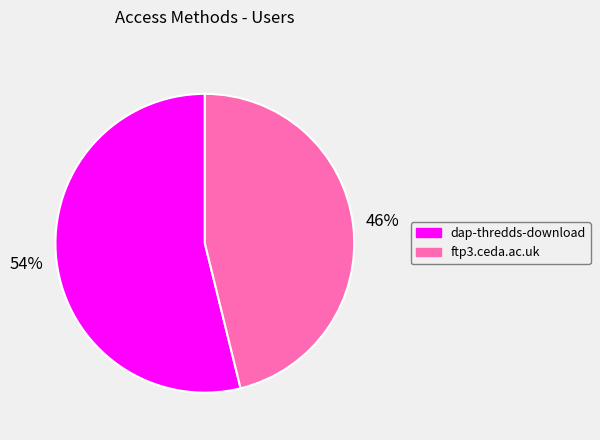

How many slices are in this pie chart?

2